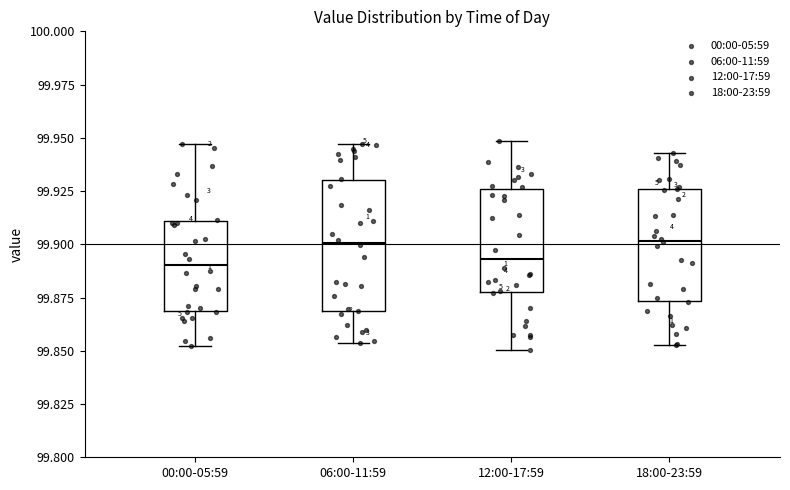

Reading left to right, read every box against the y-axis: the position of its median line, the range the box covers, and the ends of its whiskers. The values are not printed on the chart, so give them approximately, as read against the axis.

00:00-05:59: median 99.890, box 99.870 to 99.910, whiskers 99.850 to 99.945
06:00-11:59: median 99.900, box 99.870 to 99.930, whiskers 99.855 to 99.945
12:00-17:59: median 99.895, box 99.875 to 99.925, whiskers 99.850 to 99.950
18:00-23:59: median 99.900, box 99.875 to 99.925, whiskers 99.855 to 99.945